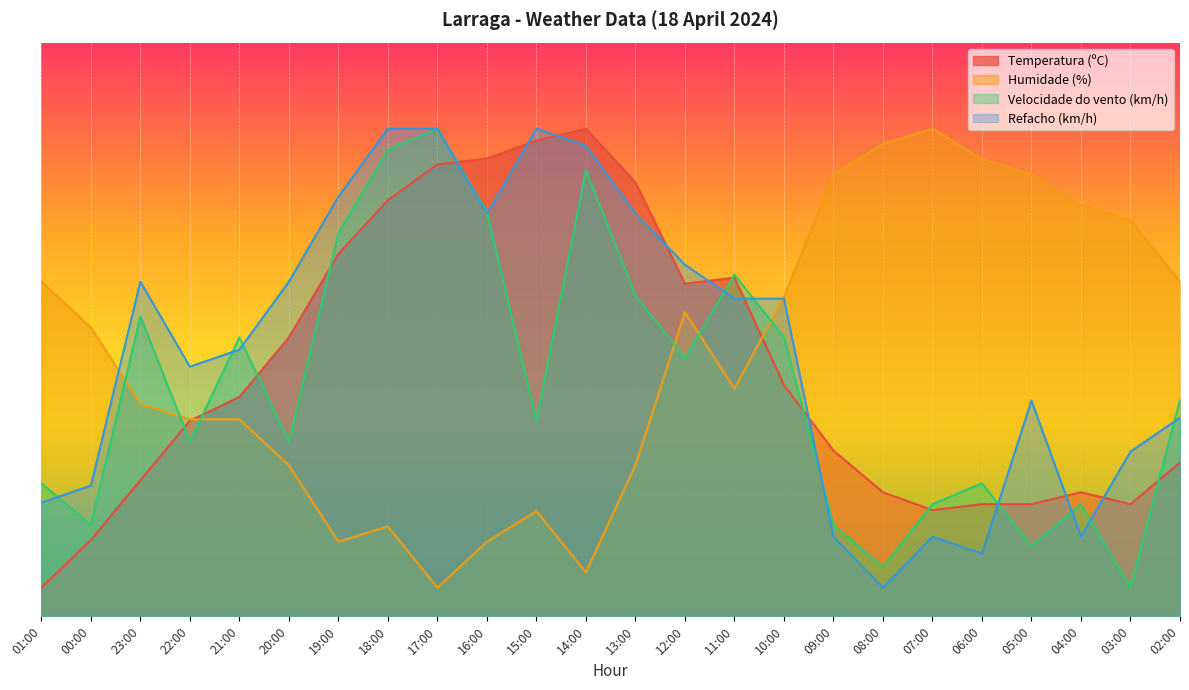

How many interior local valleys does the Refacho (km/h) series have?

5